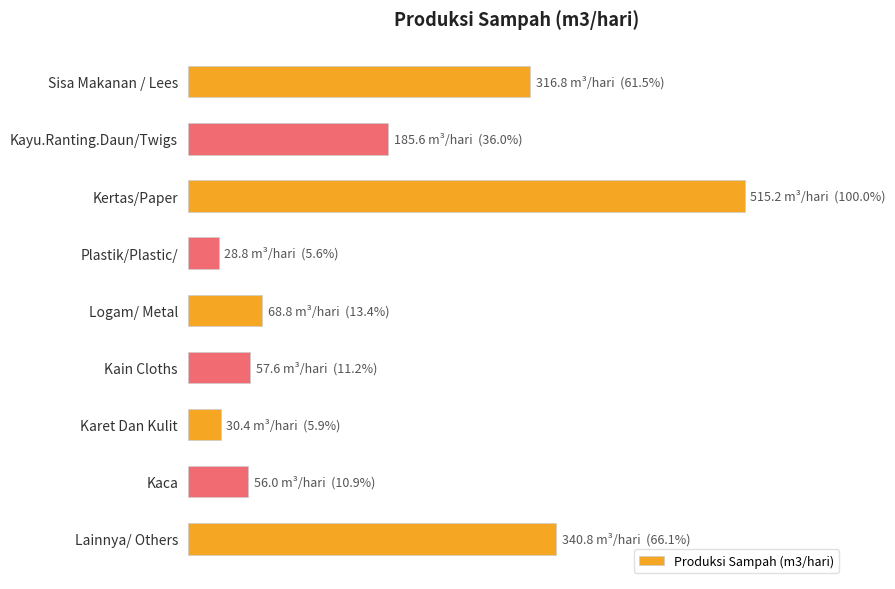

Are the bars horizontal?

Yes